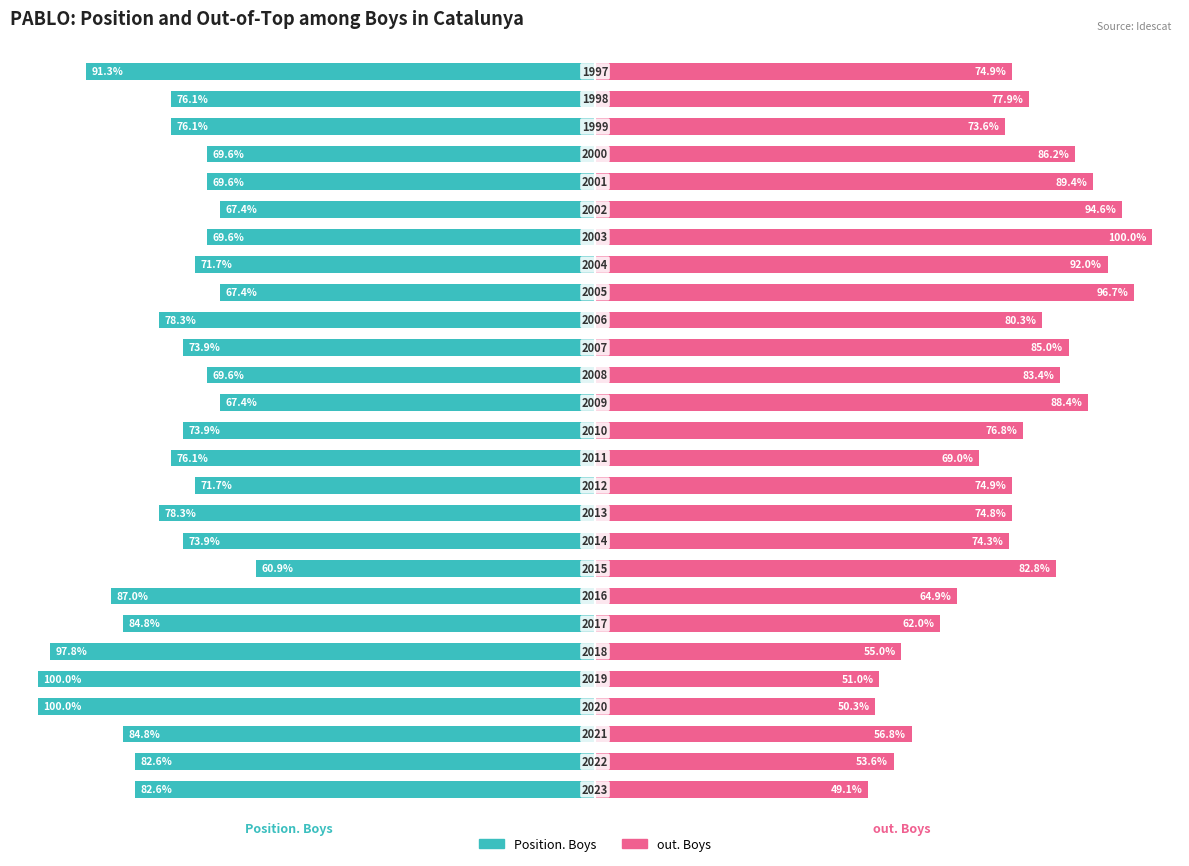

Between 10 and 16, which is larger?

16